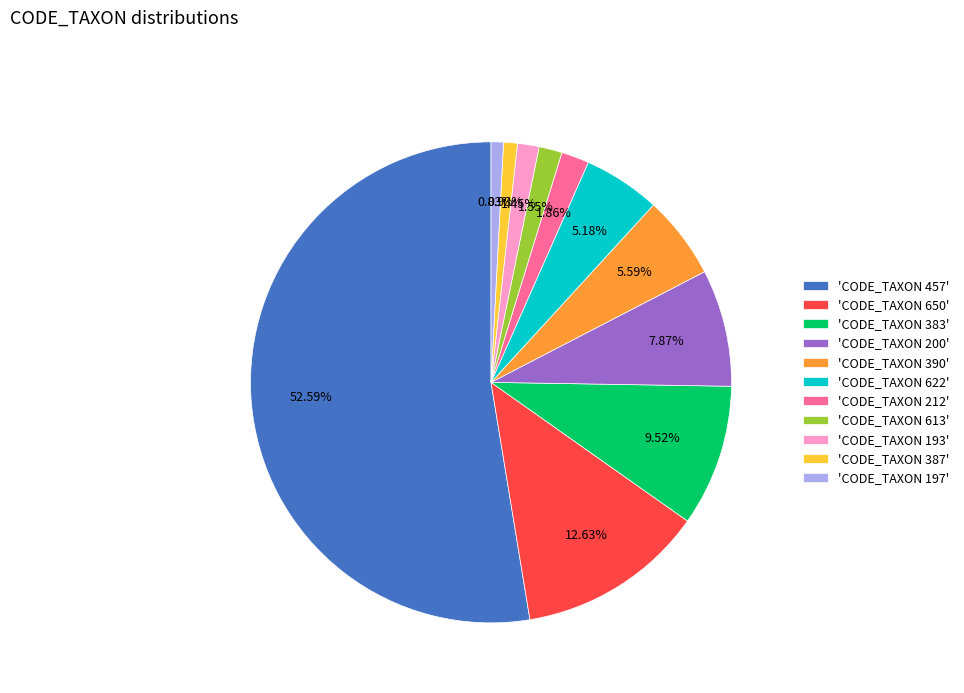

Count the number of slices in the pie.

11